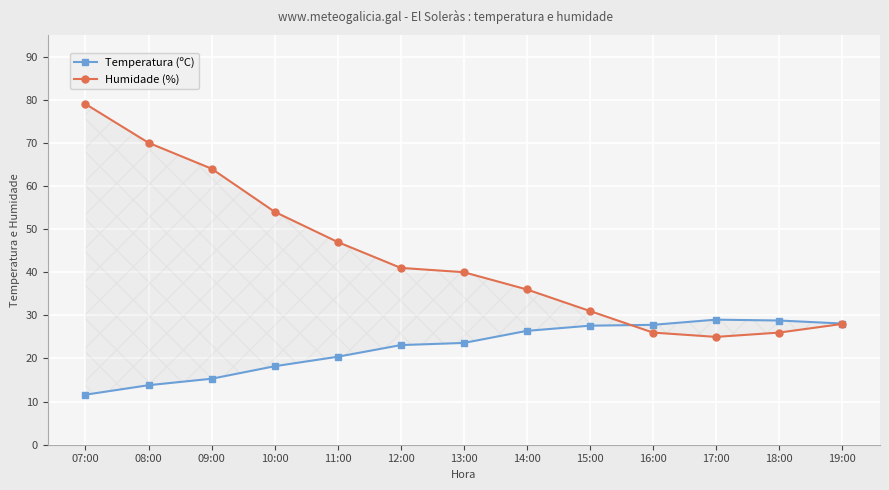

What is the label of the 5th point from the left?

11:00